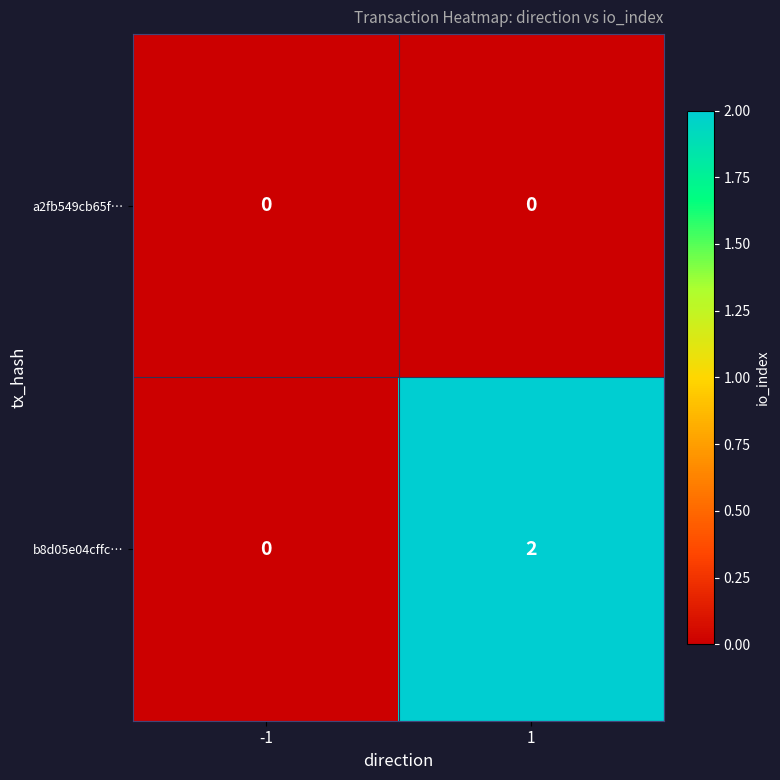

The value of b8d05e04cffc… at -1 is 1. True or false?

False